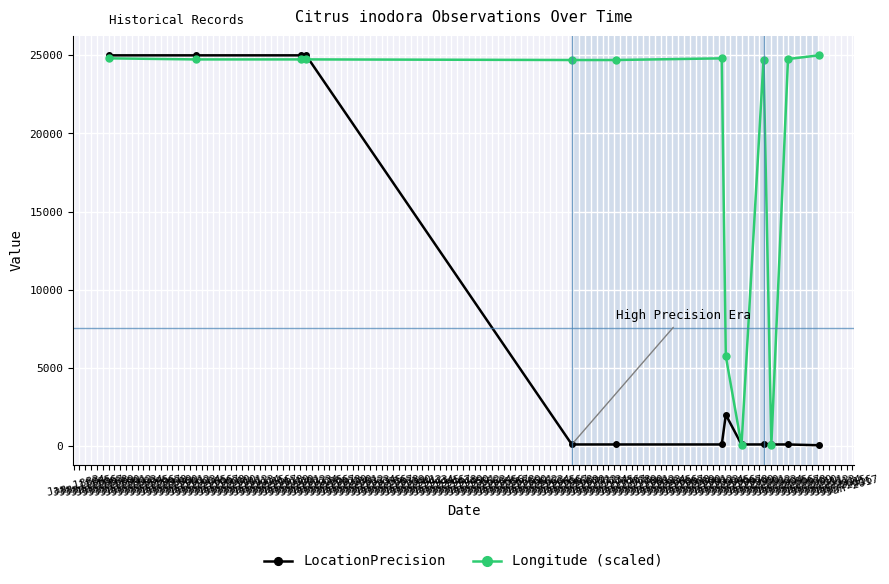

What are all the series names shown in the legend?

LocationPrecision, Longitude (scaled)